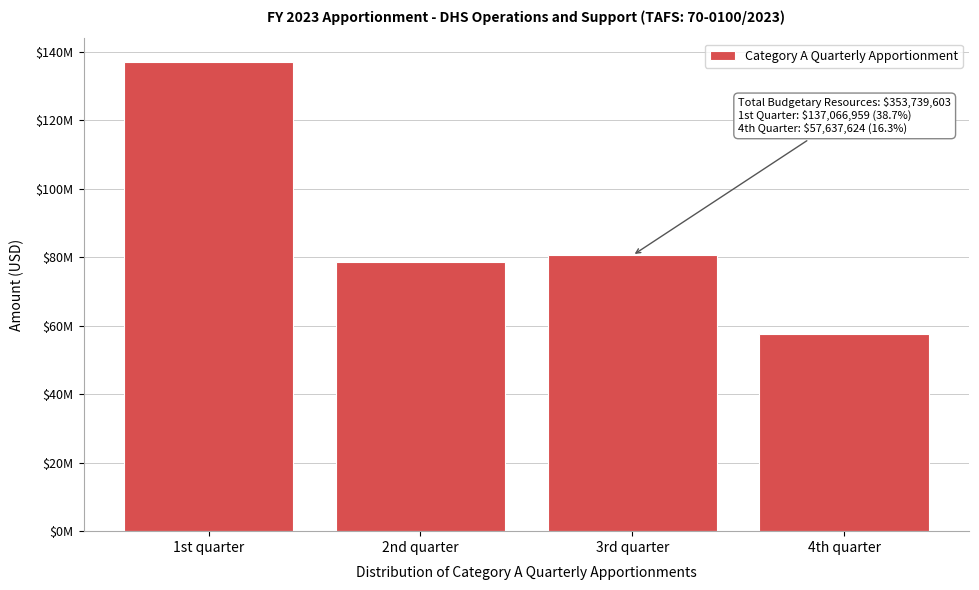

Are the bars horizontal?

No